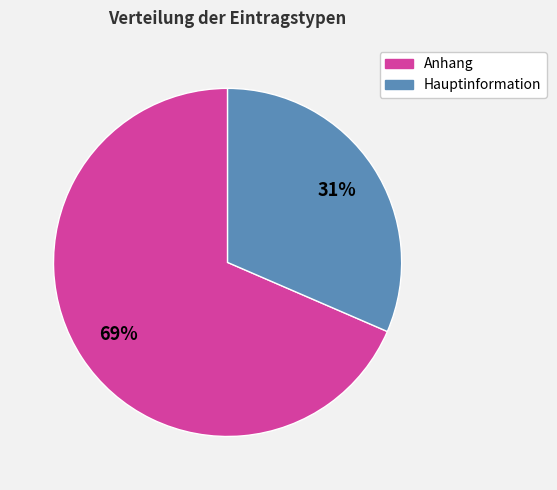

Rank the categories by value from lowest to highest.

Hauptinformation, Anhang